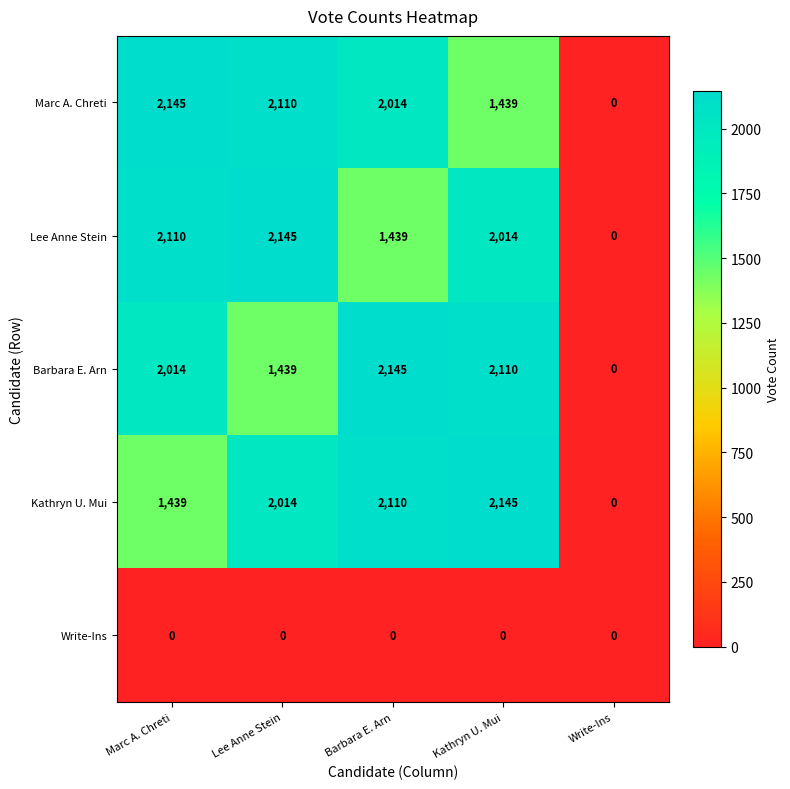

List the labels in order of Marc A. Chreti value, smallest first.

Write-Ins, Kathryn U. Mui, Barbara E. Arn, Lee Anne Stein, Marc A. Chreti